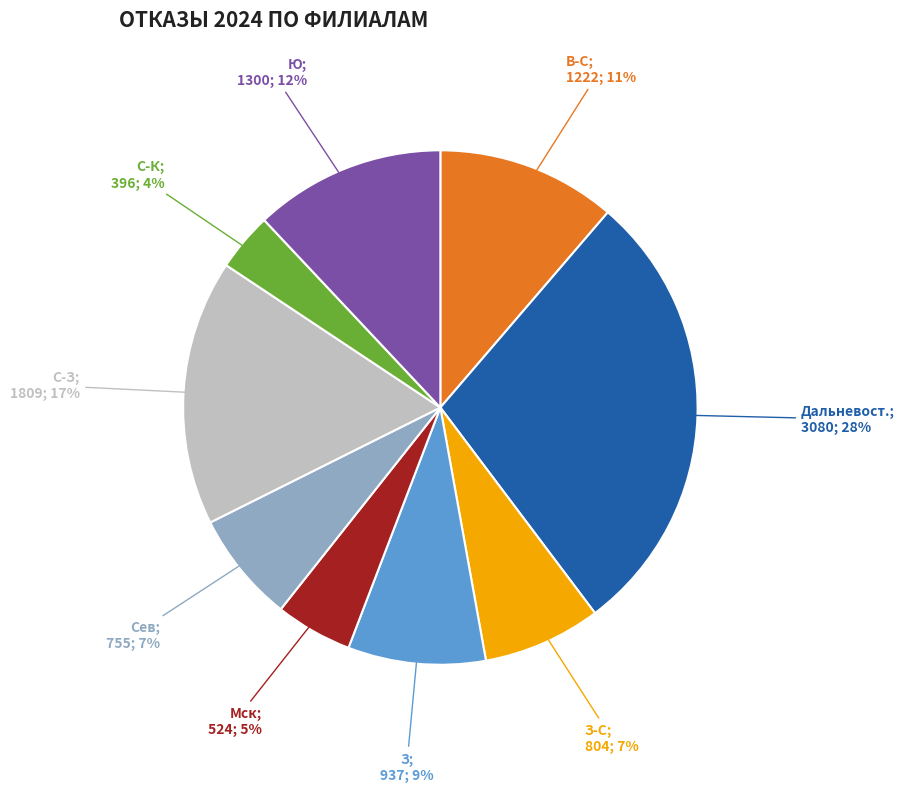

To the nearest percent, what is the average slice percentage?

11%